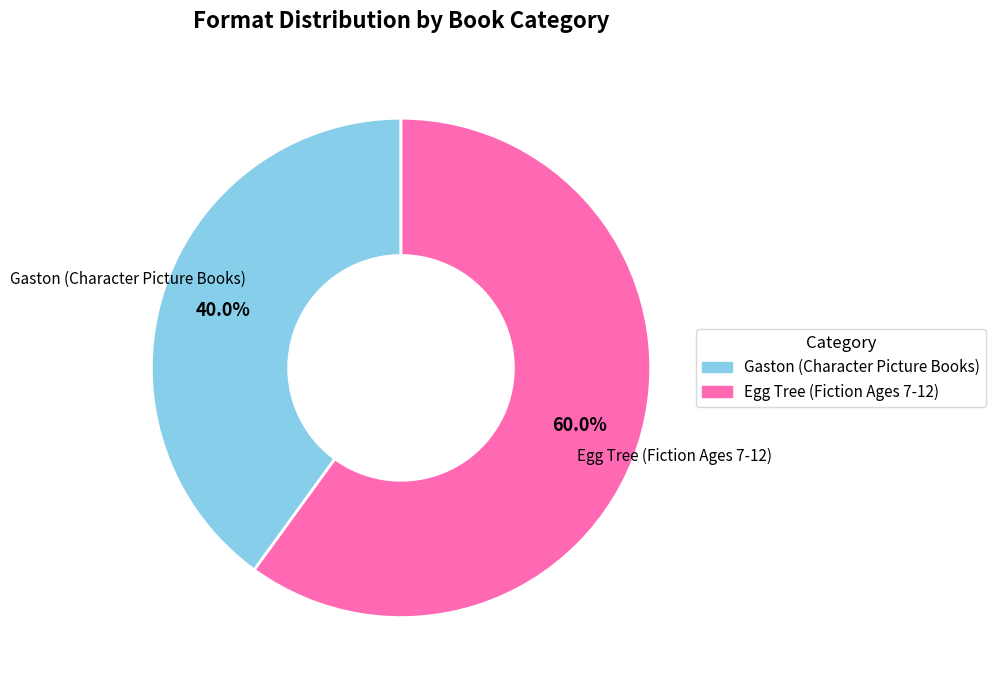

Is there any slice that represents more than half of the pie?

Yes